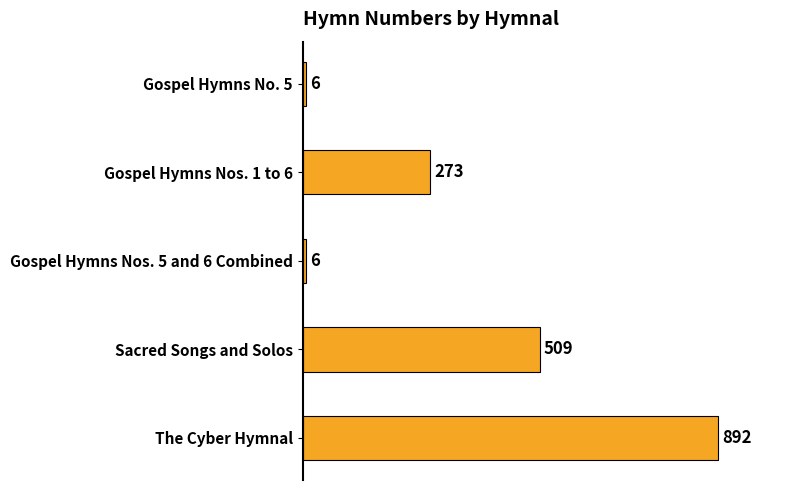

Reading bottom to top, list all the values displayed in this chart.

892	509	6	273	6